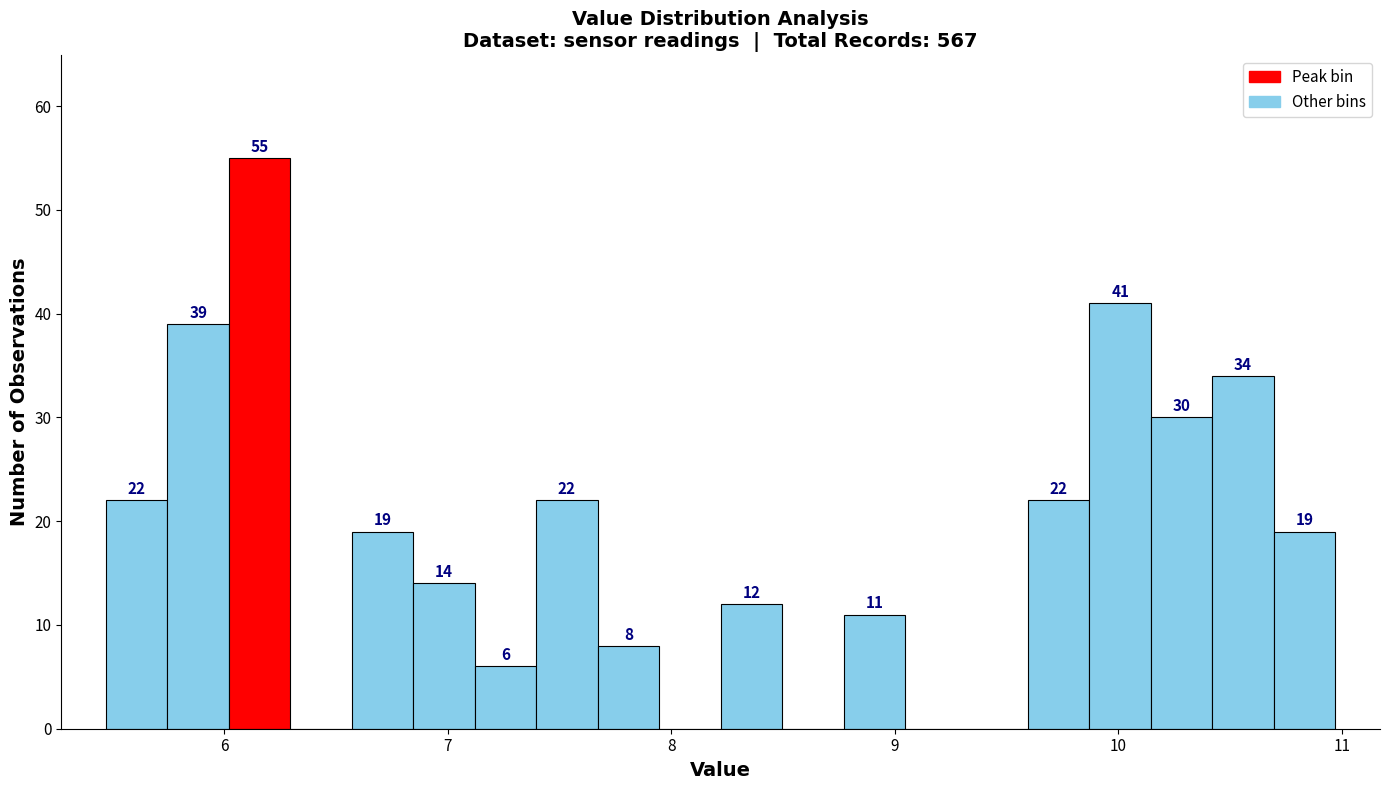

Around what value on the x-axis is the tallest bar? Give the approximate position of its centre, as read against the axis.

6.2